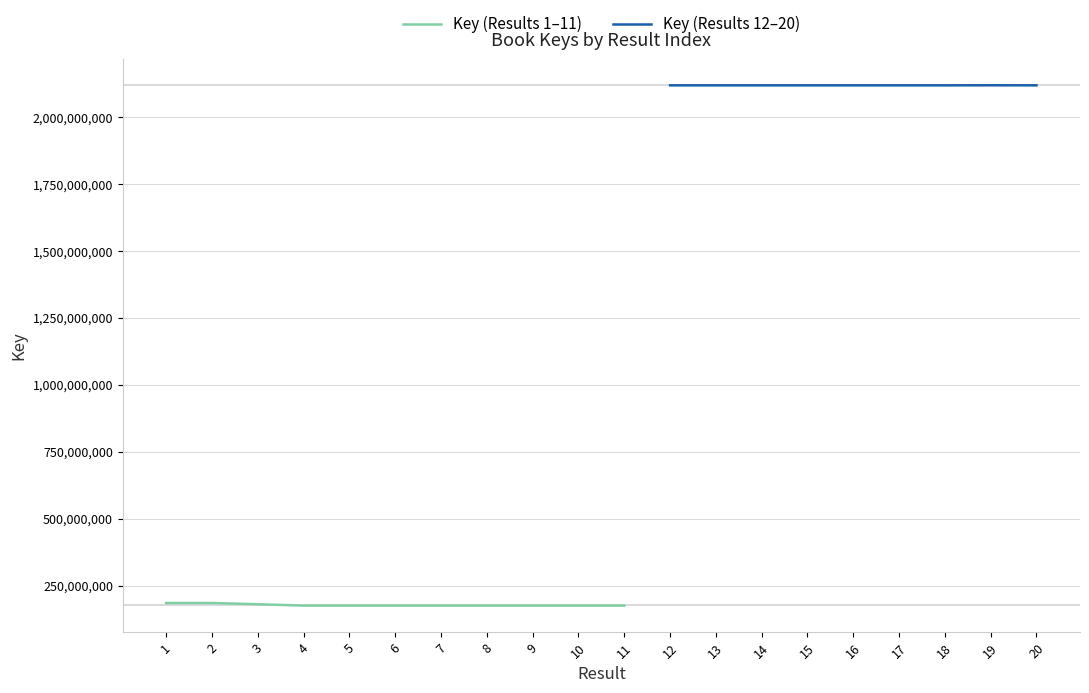

How many data points are less than 185030008?

10